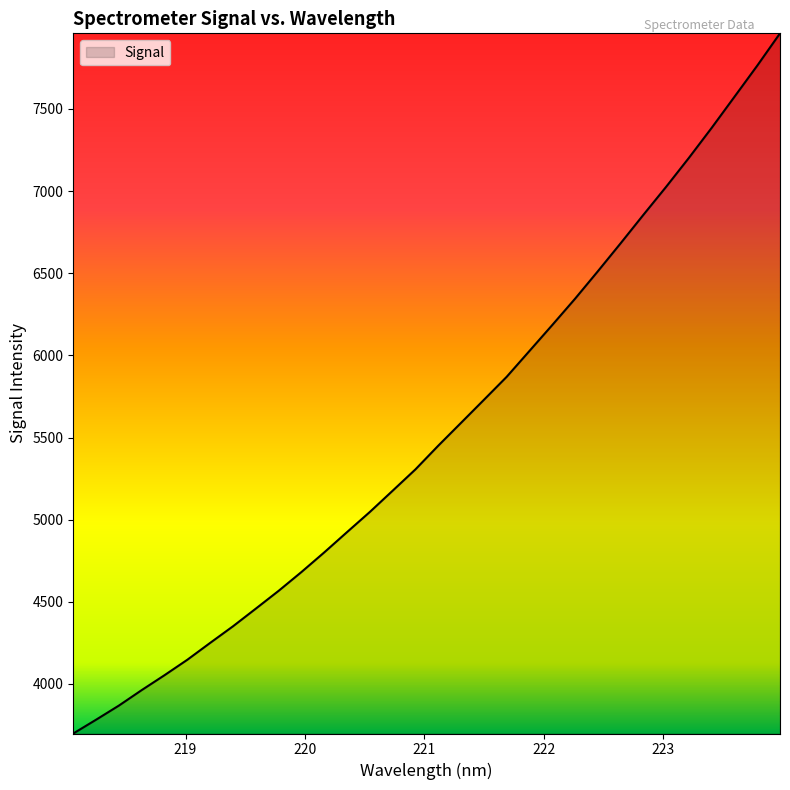

What is the greatest value displayed?

7960.4